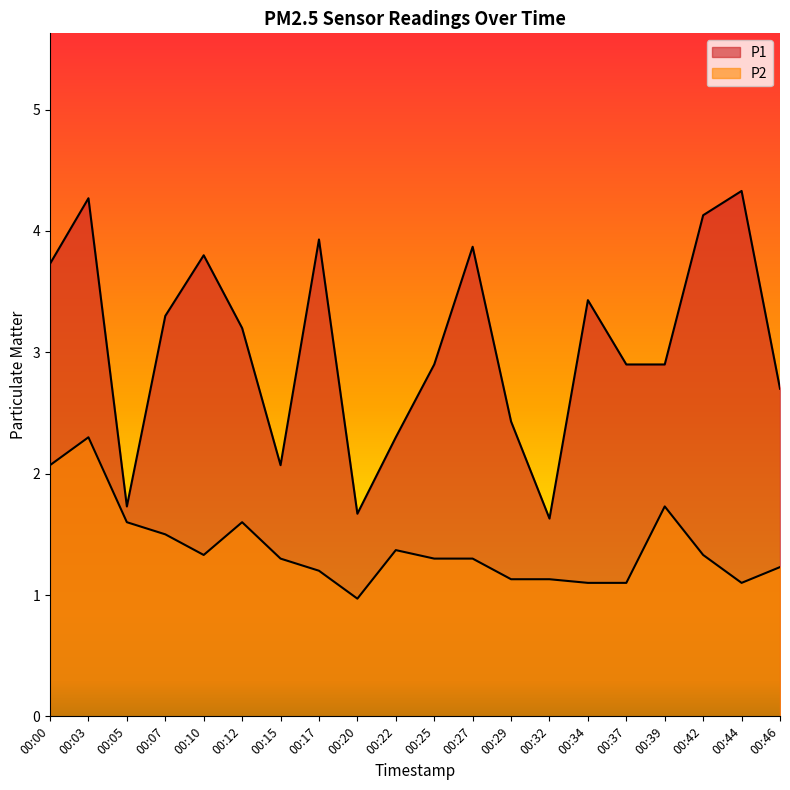

What is the spread (max minus min) of values at 00:20?

0.7